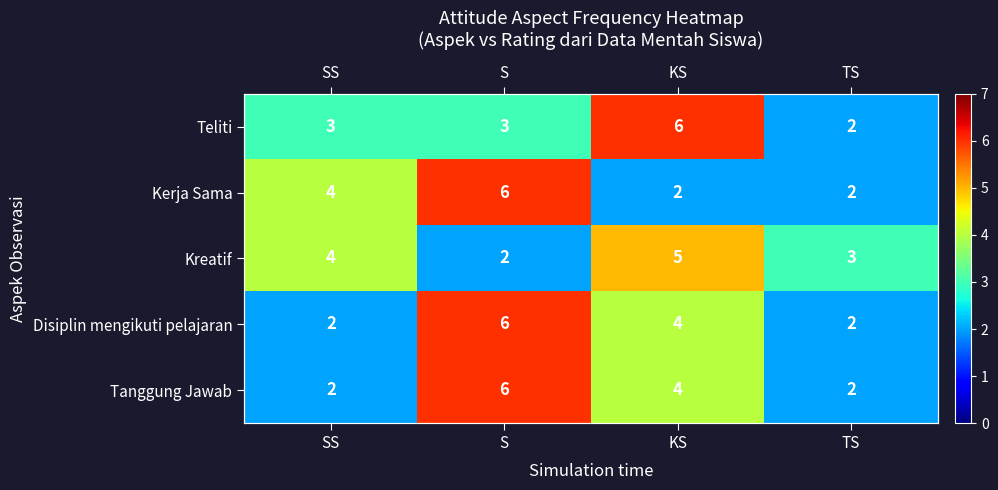

What is the difference between the maximum and minimum values in the Teliti series?

4